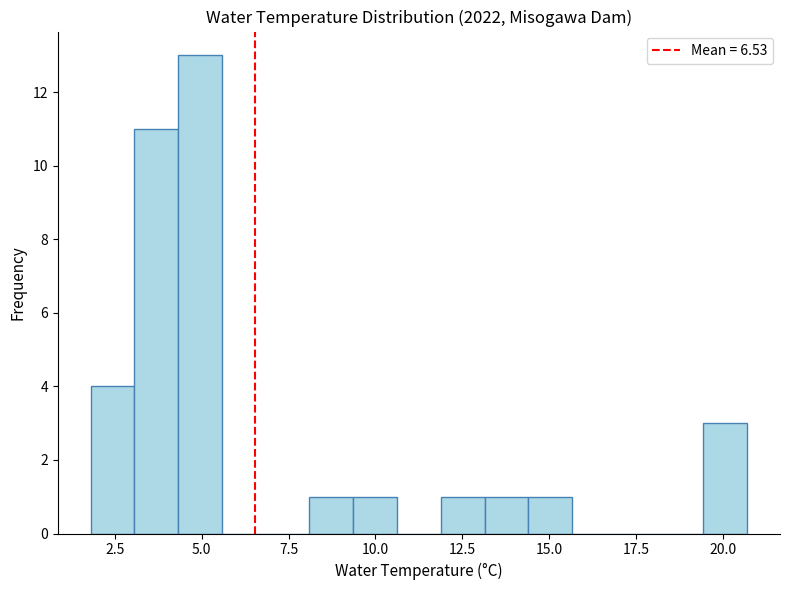

Around what value on the x-axis is the tallest bar? Give the approximate position of its centre, as read against the axis.

5.0